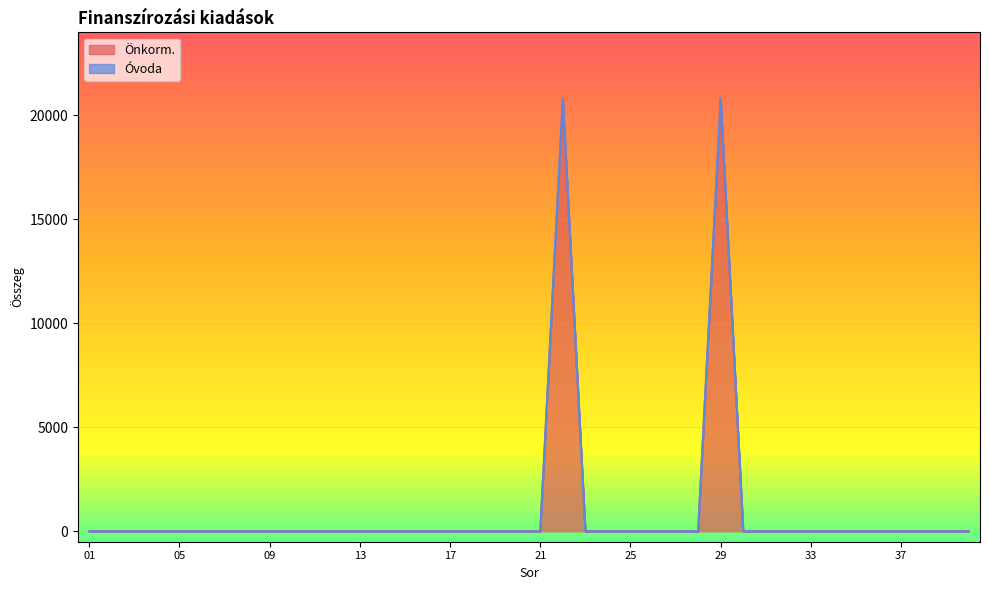

What is the difference between the maximum and minimum values?

20815